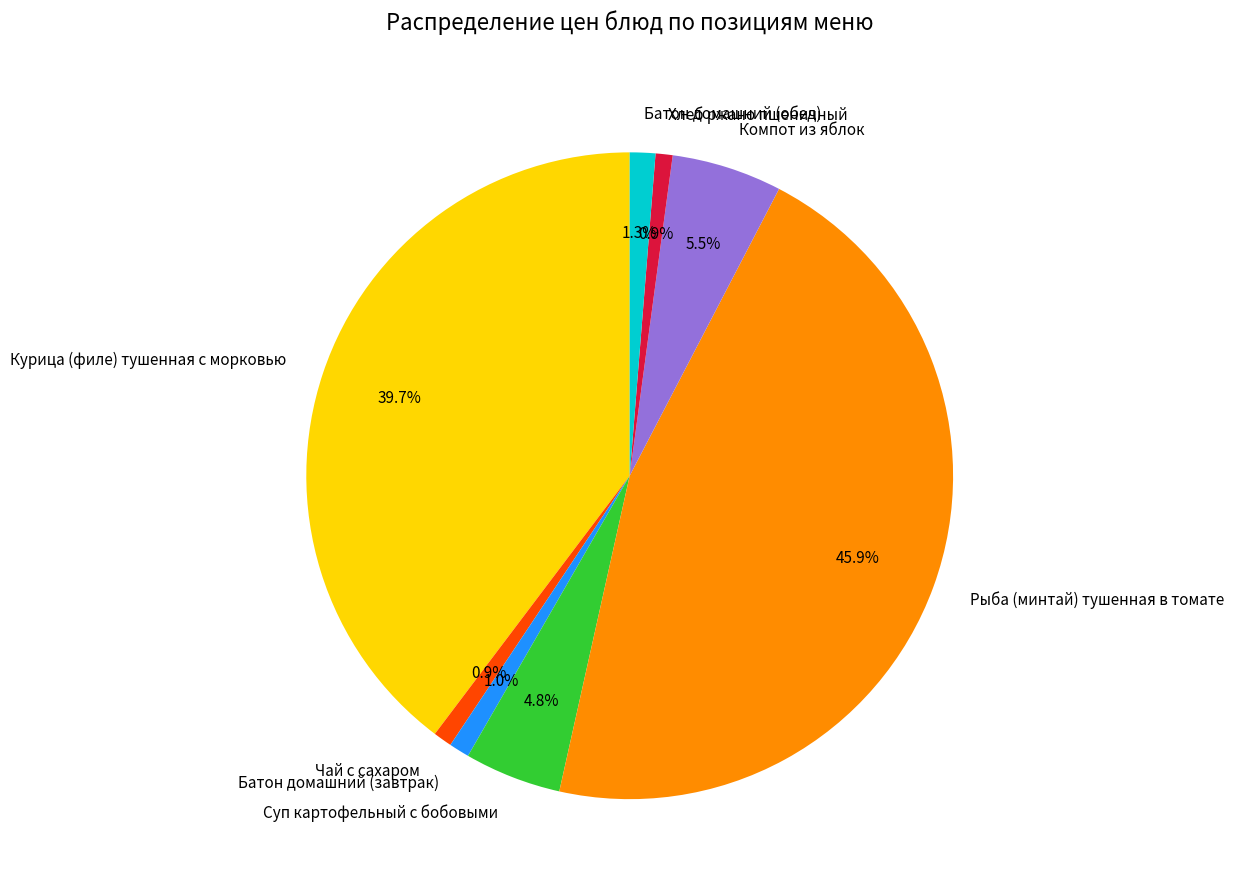

To the nearest percent, what portion does Батон домашний (обед) represent?

1%